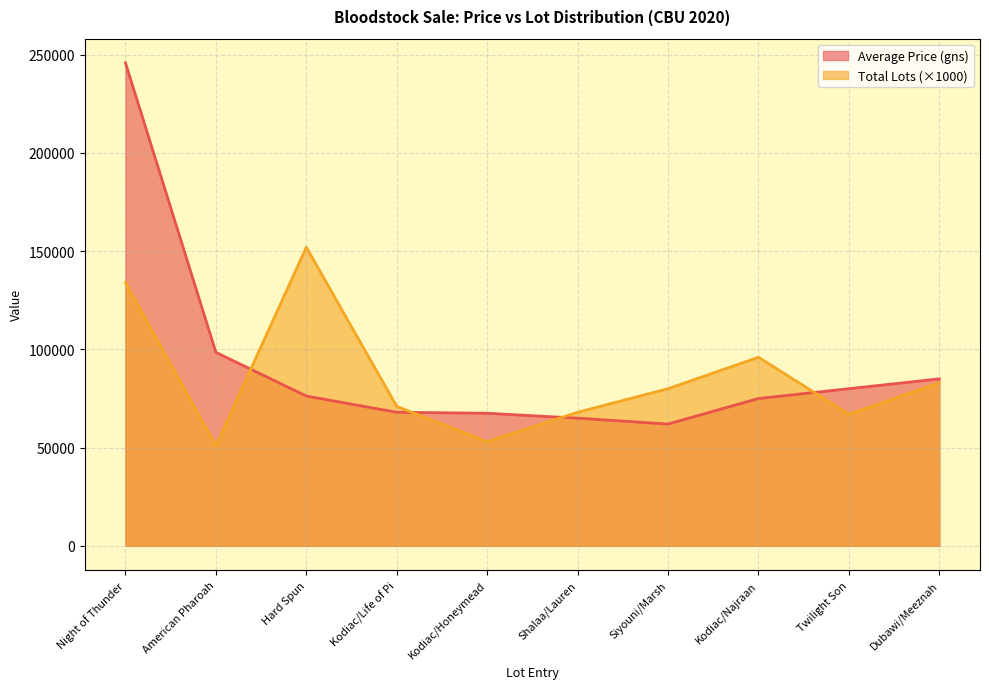

True or false: Average Price (gns) has a value of 108807 at Twilight Son.

False